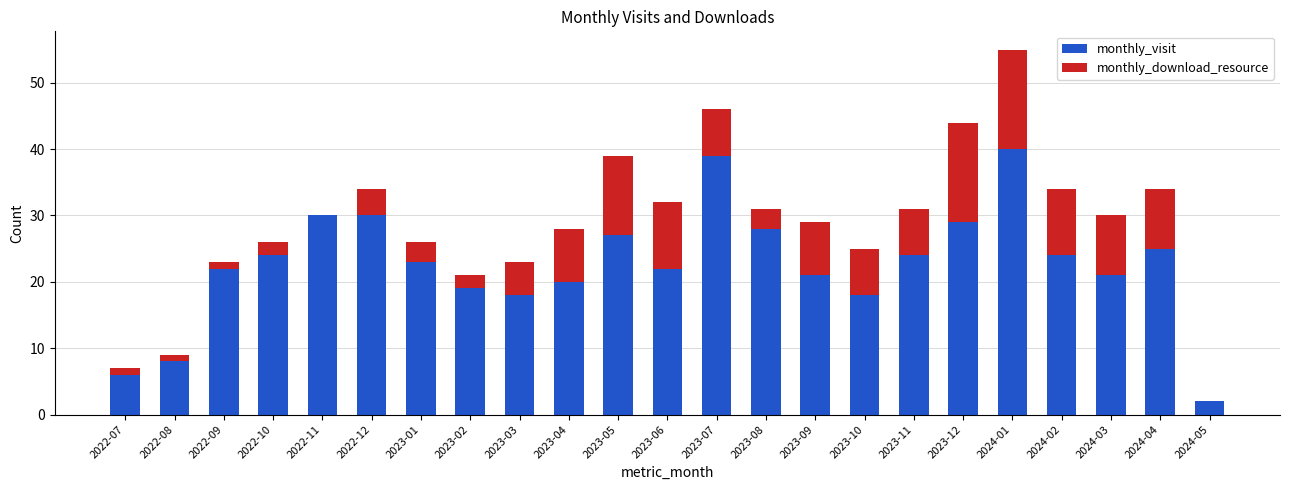

What is the total value across all series at 2022-10?

26